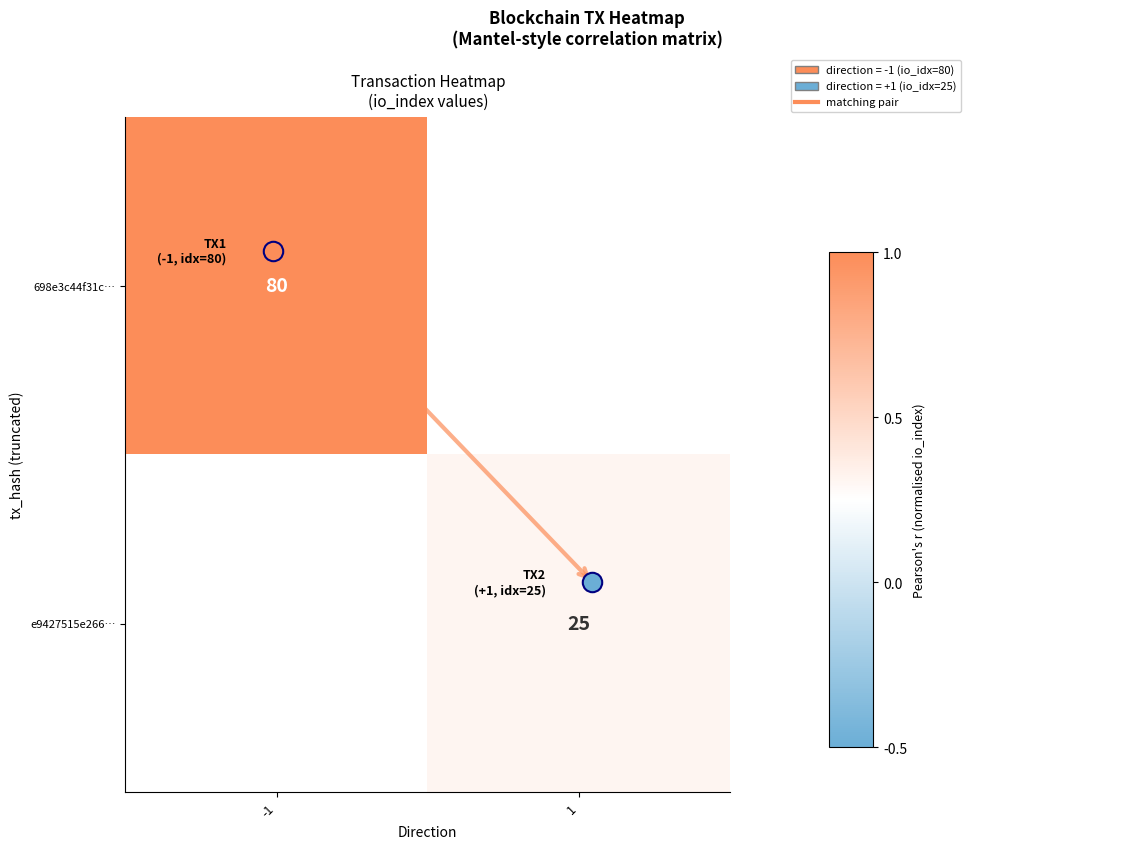

Which category has the lowest value in the 698e3c44f31c… series?

-1